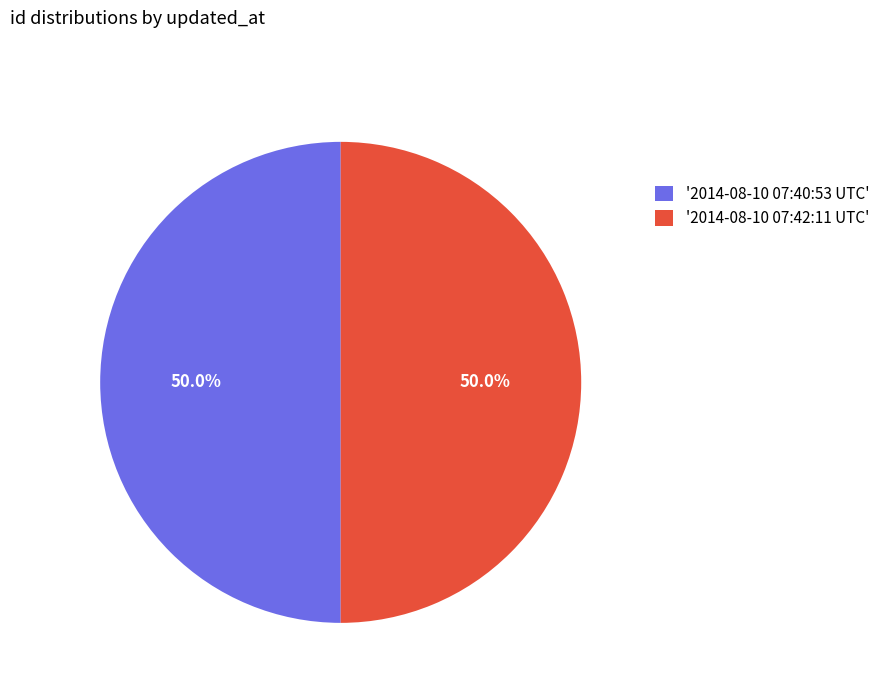

How many segments does this pie chart have?

2